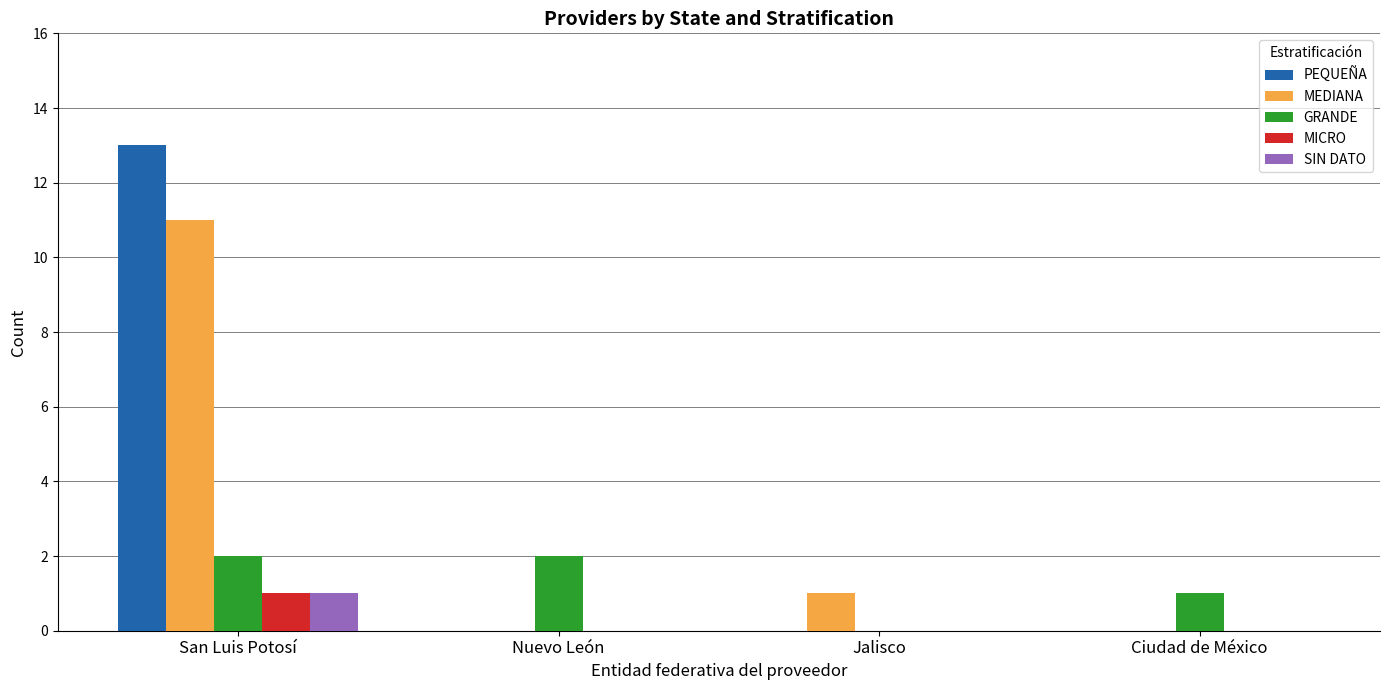

What is the spread (max minus min) of values at Ciudad de México?

1